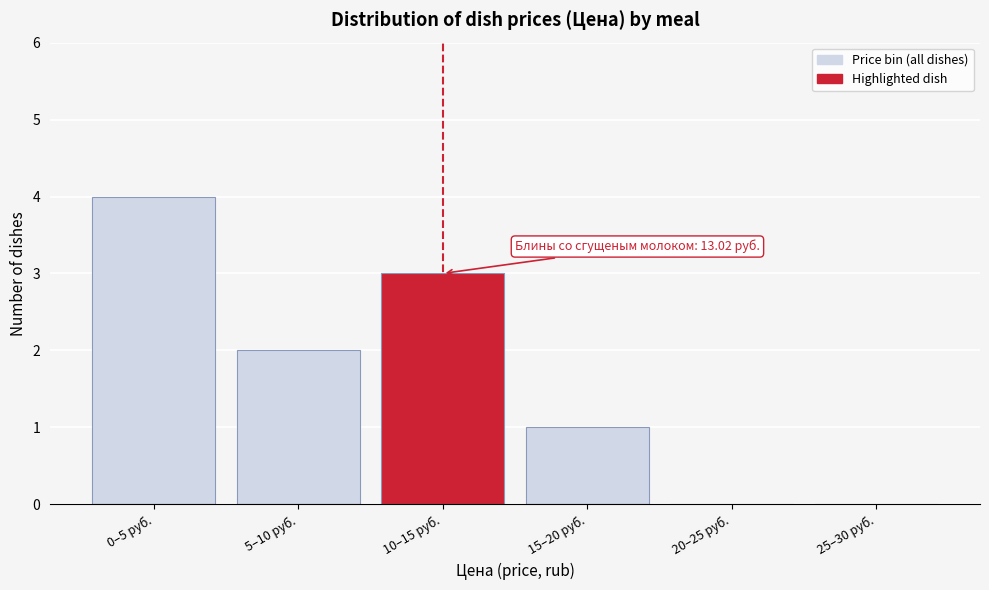

Reading left to right, extract all data points from this chart.

0–5 руб.=4	5–10 руб.=2	10–15 руб.=3	15–20 руб.=1	20–25 руб.=0	25–30 руб.=0